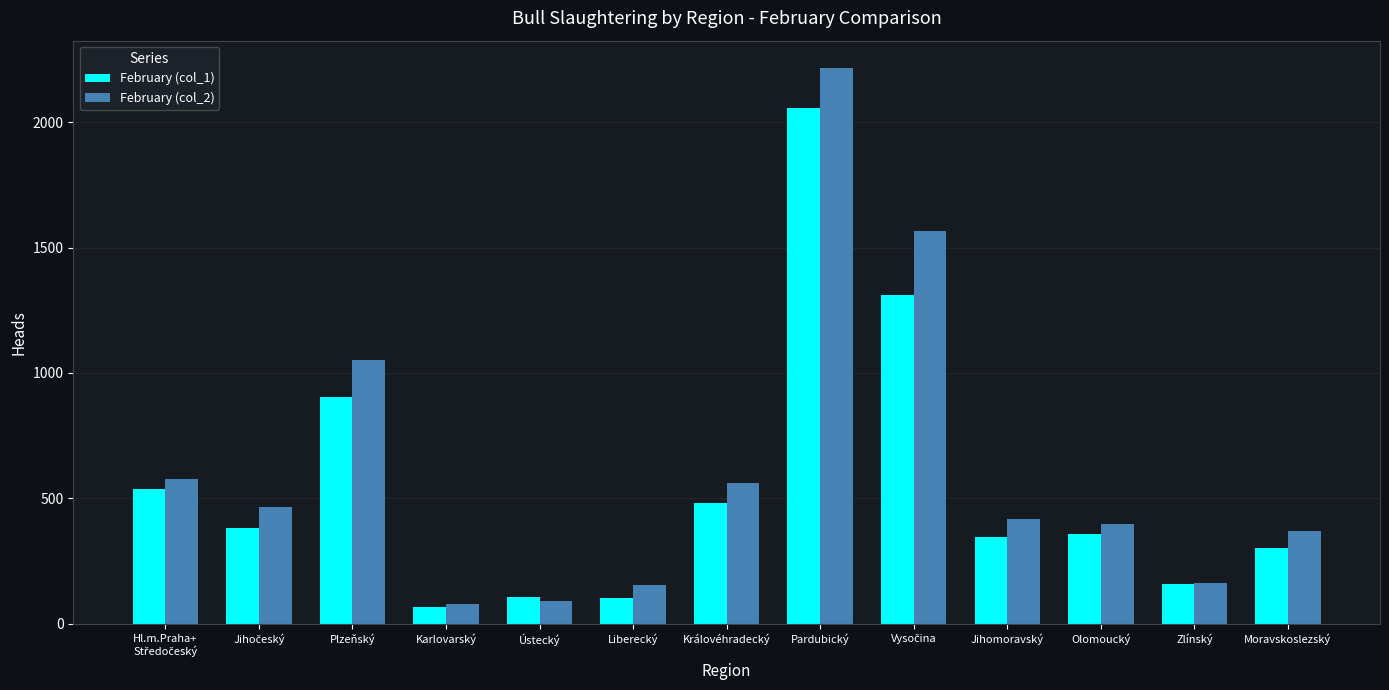

At which label is February (col_1) closest to 1061?

Plzeňský